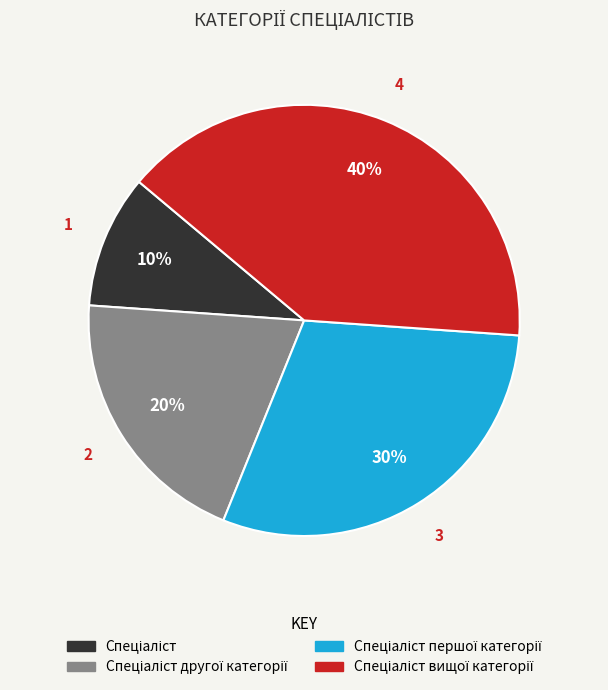

To the nearest percent, what is the average slice percentage?

25%